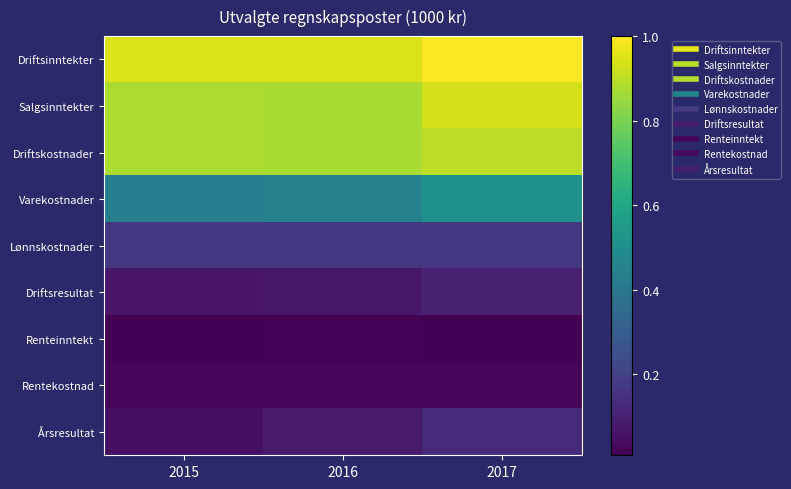

At which category is the sum across all series the highest?

2017